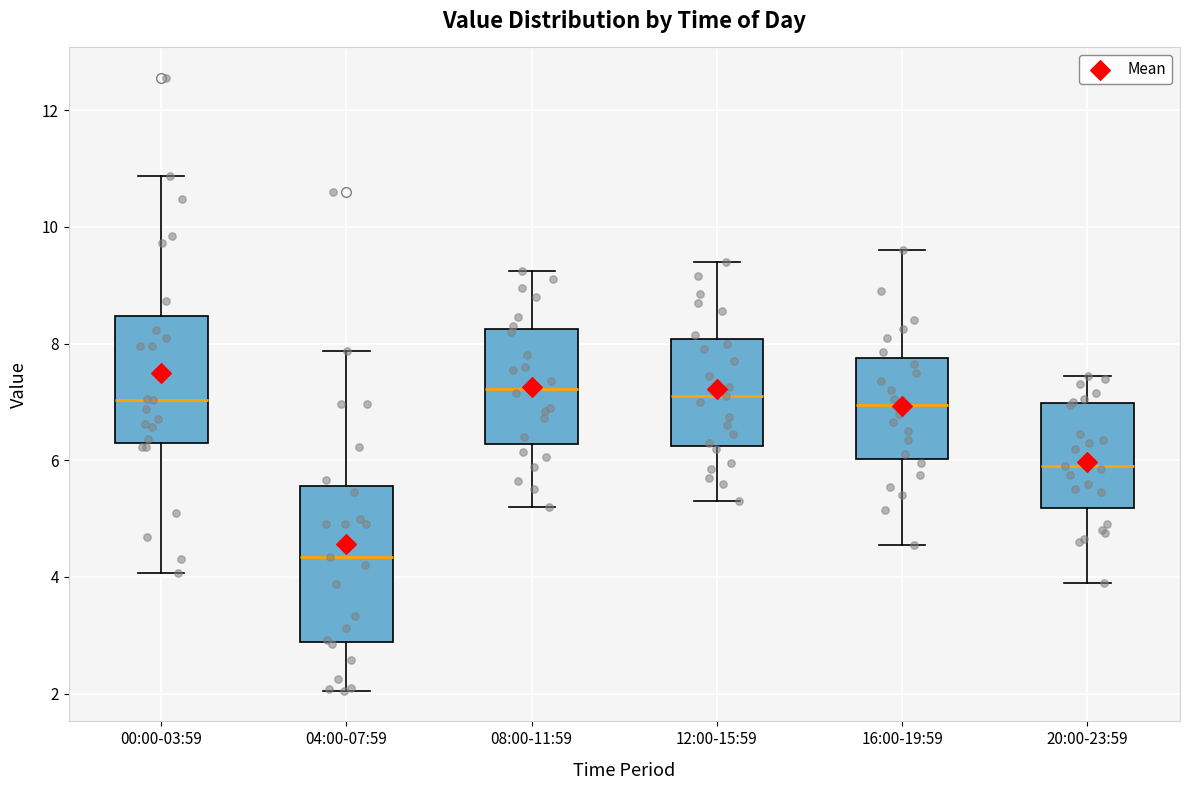

Comparing the boxes themselves (not the whiskers), which one is the tallest?

04:00-07:59